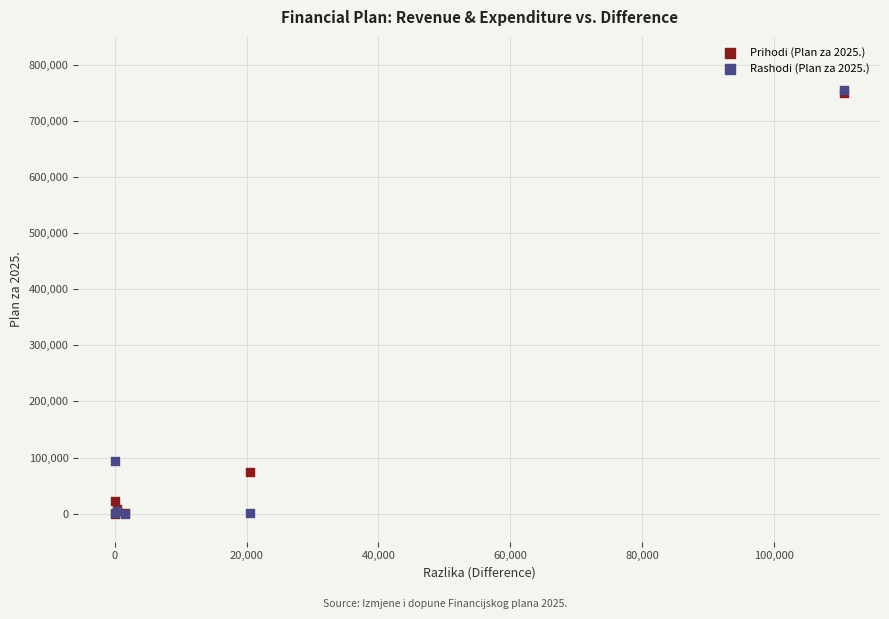

What are all the series names shown in the legend?

Prihodi (Plan za 2025.), Rashodi (Plan za 2025.)